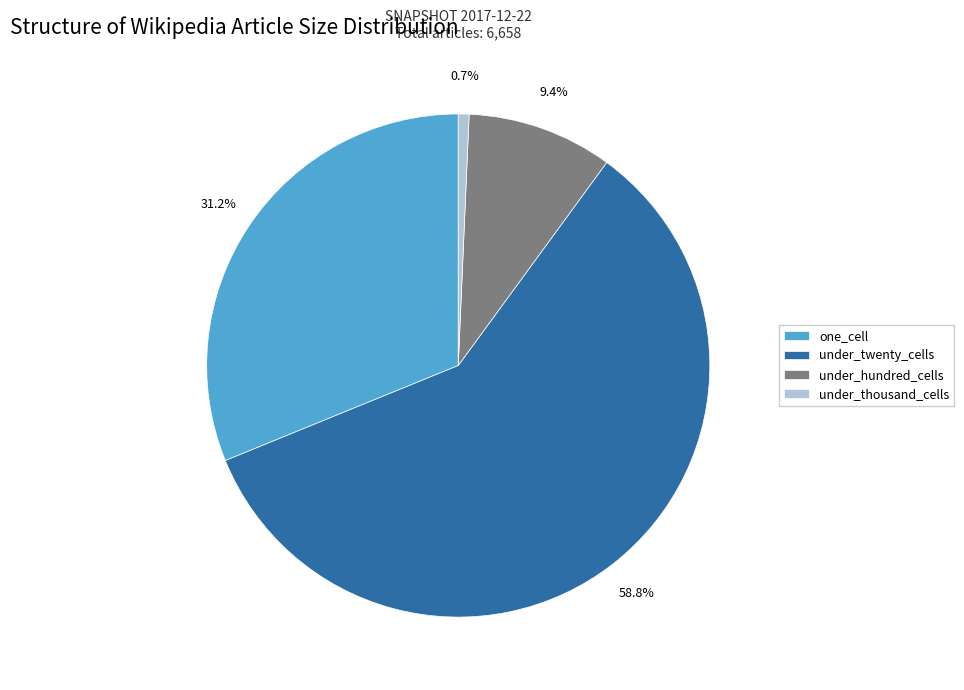

Which category has the biggest portion of the pie?

under_twenty_cells